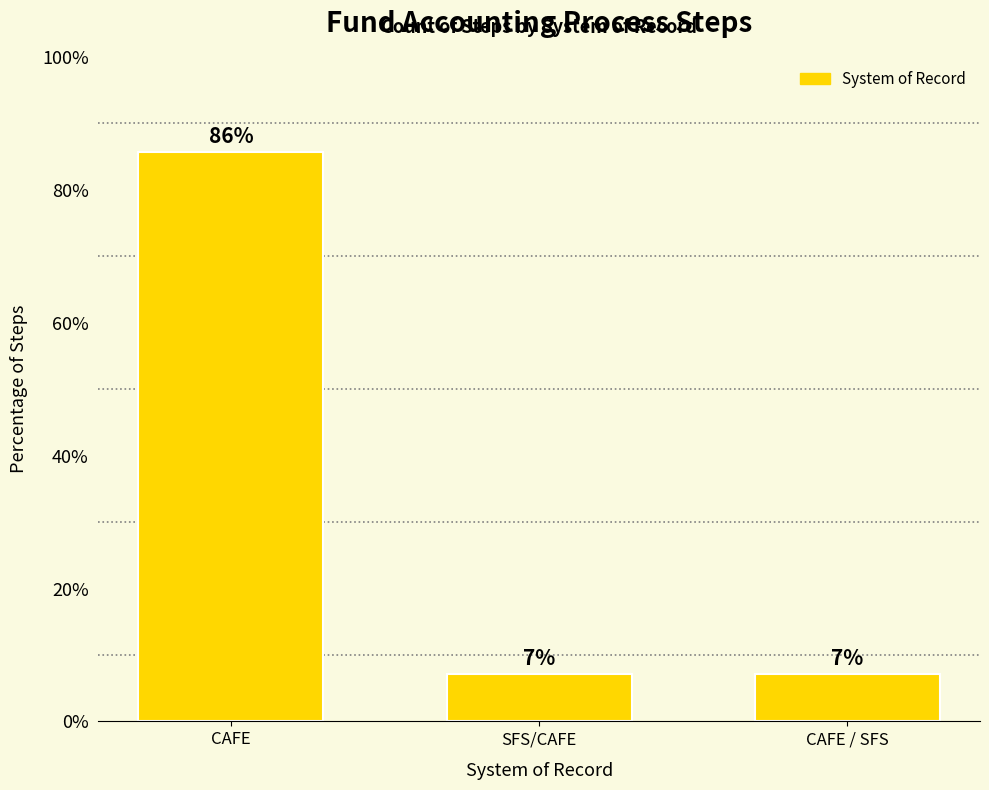

Which has a higher value, CAFE or CAFE / SFS?

CAFE